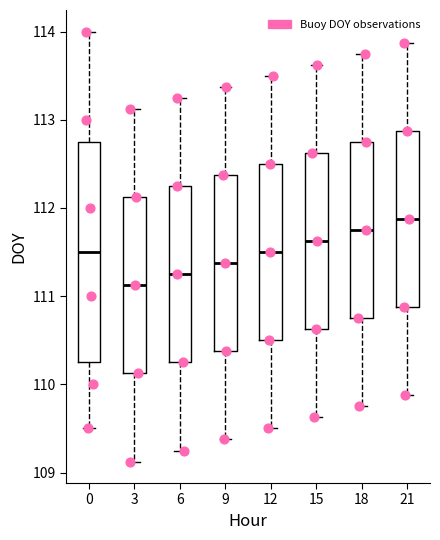

Which box has the highest median line?

21